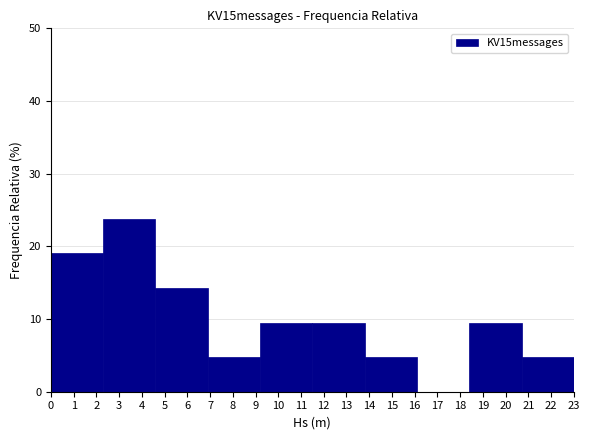

What is the height of the bar covering 6.9 to 9.2 on the x-axis? The values are not printed on the chart, so give them approximately, as read against the axis.

5